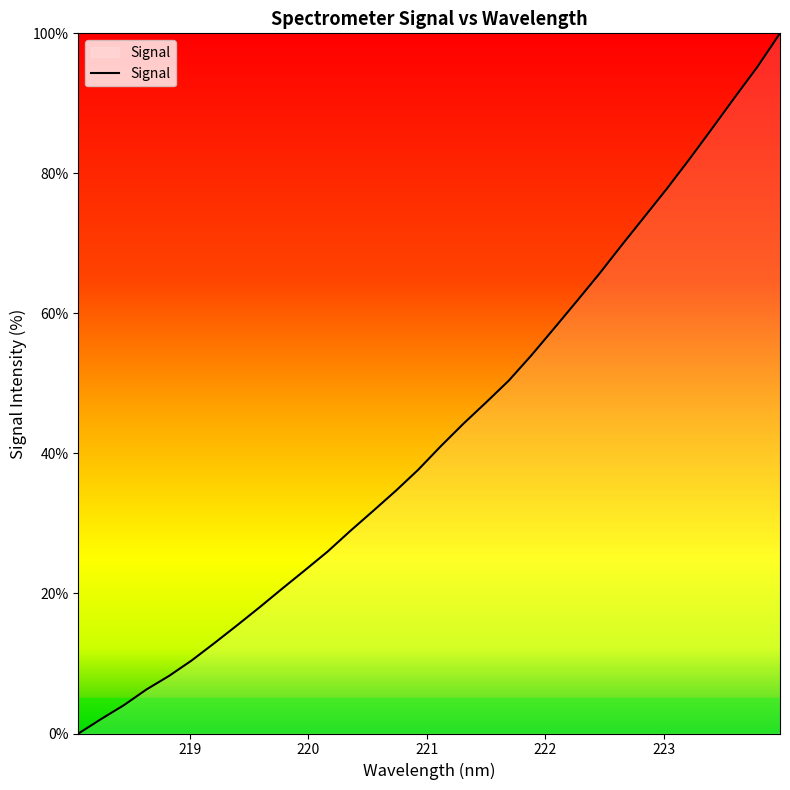

What is the maximum value shown in the chart?

100.0